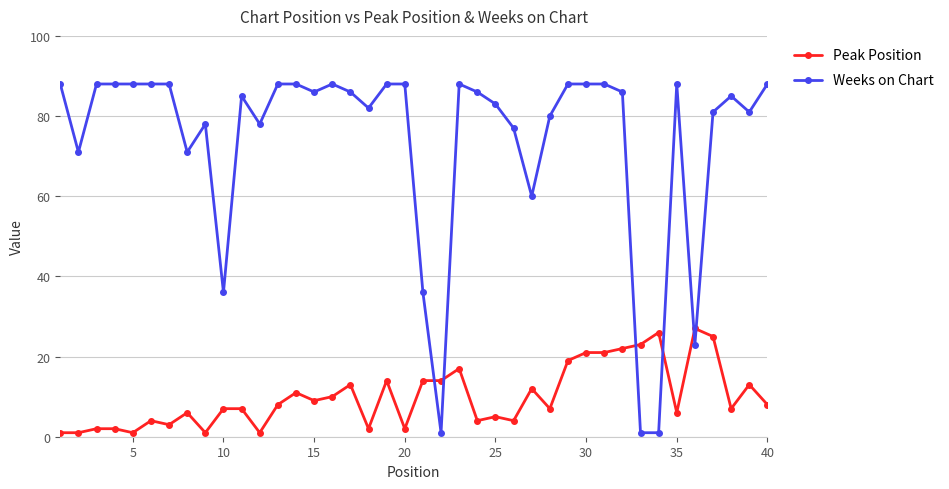

Rank the series by their maximum value, from highest to lowest.

Weeks on Chart, Peak Position